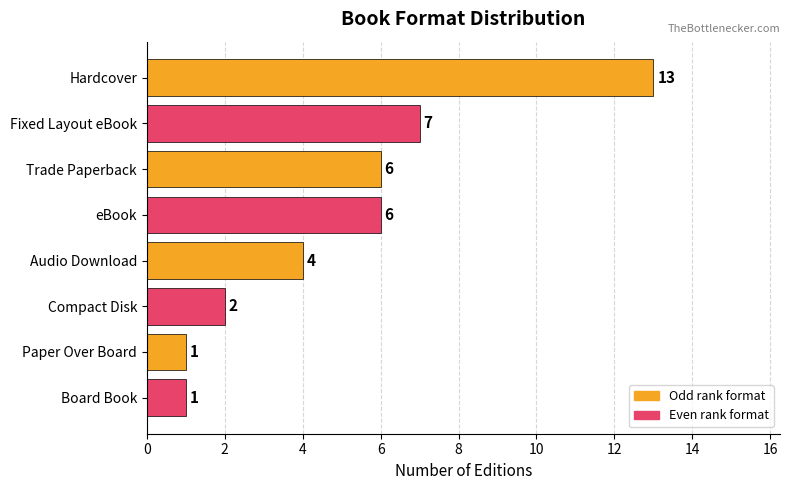

What is the sum of the values at Paper Over Board and Fixed Layout eBook?

8